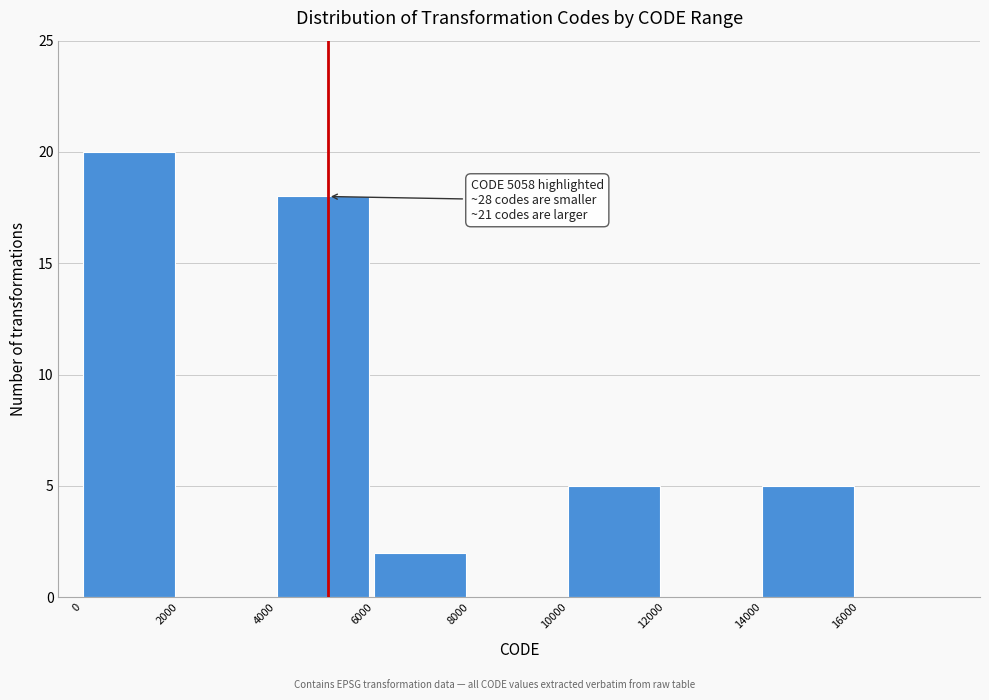

Over which range of the x-axis is the bar tallest?

0 to 2000